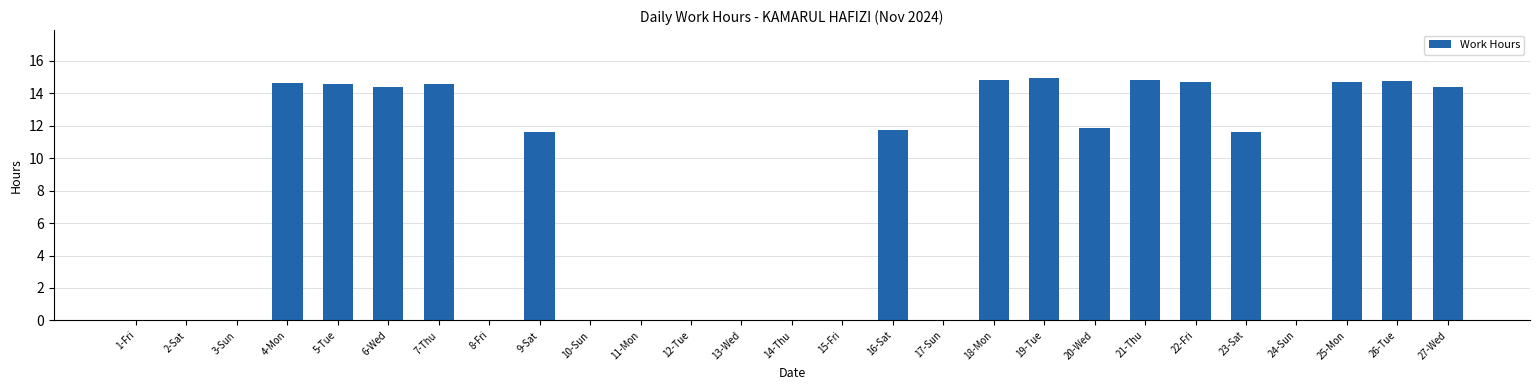

Count the number of categories in the chart.

27